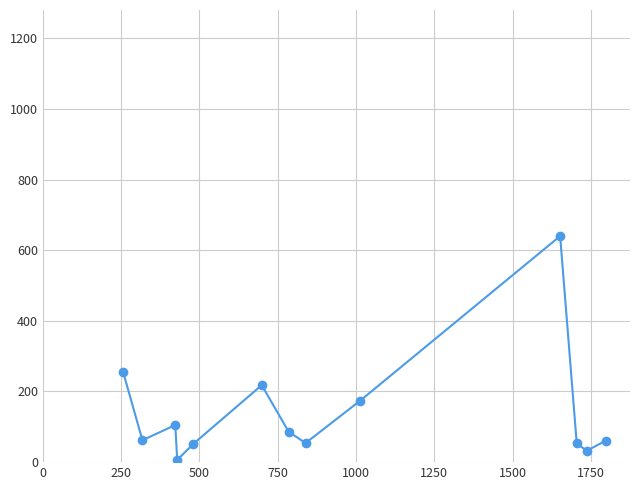

What is the average value?

138